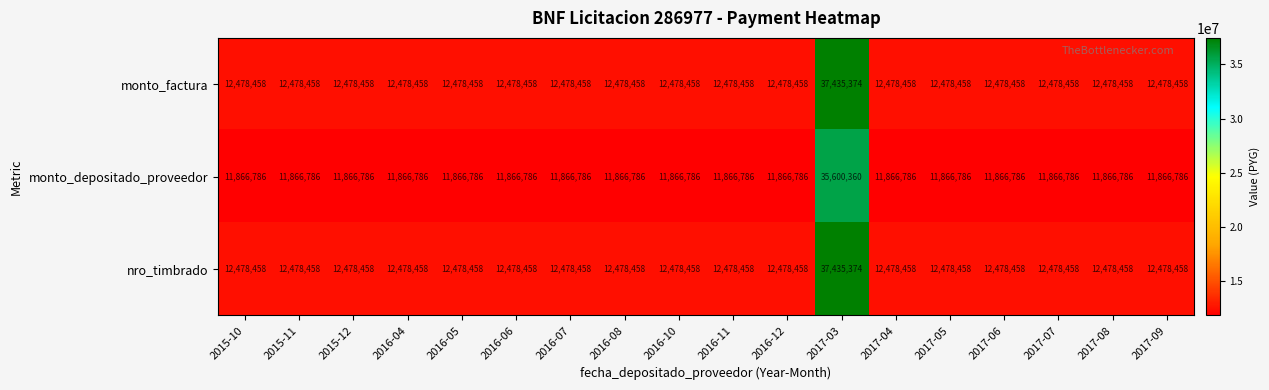

What is the spread (max minus min) of values at 2017-08?

611672